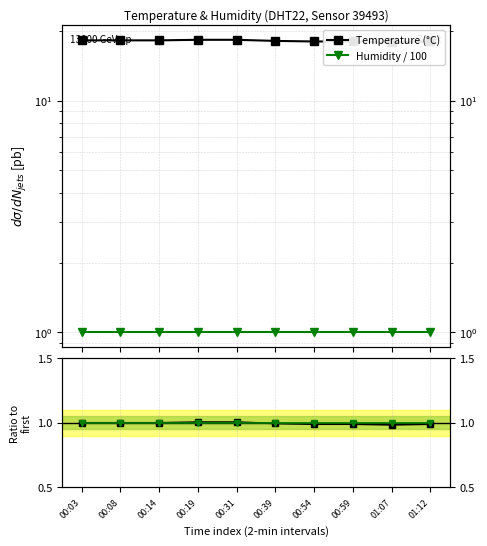

Rank the series at 00:08 from lowest to highest value.

Humidity / 100, Temp ratio, Humidity ratio, Temperature (°C)